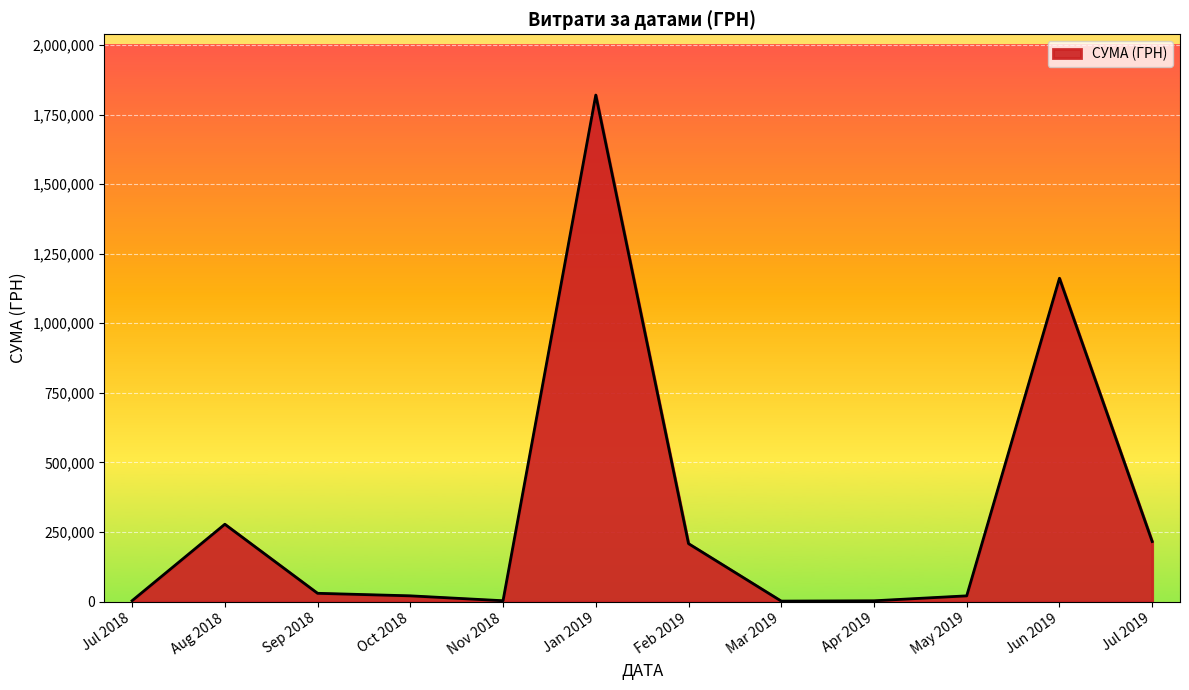

Is it true that the value at Jan 2019 is 1819837.5?

True